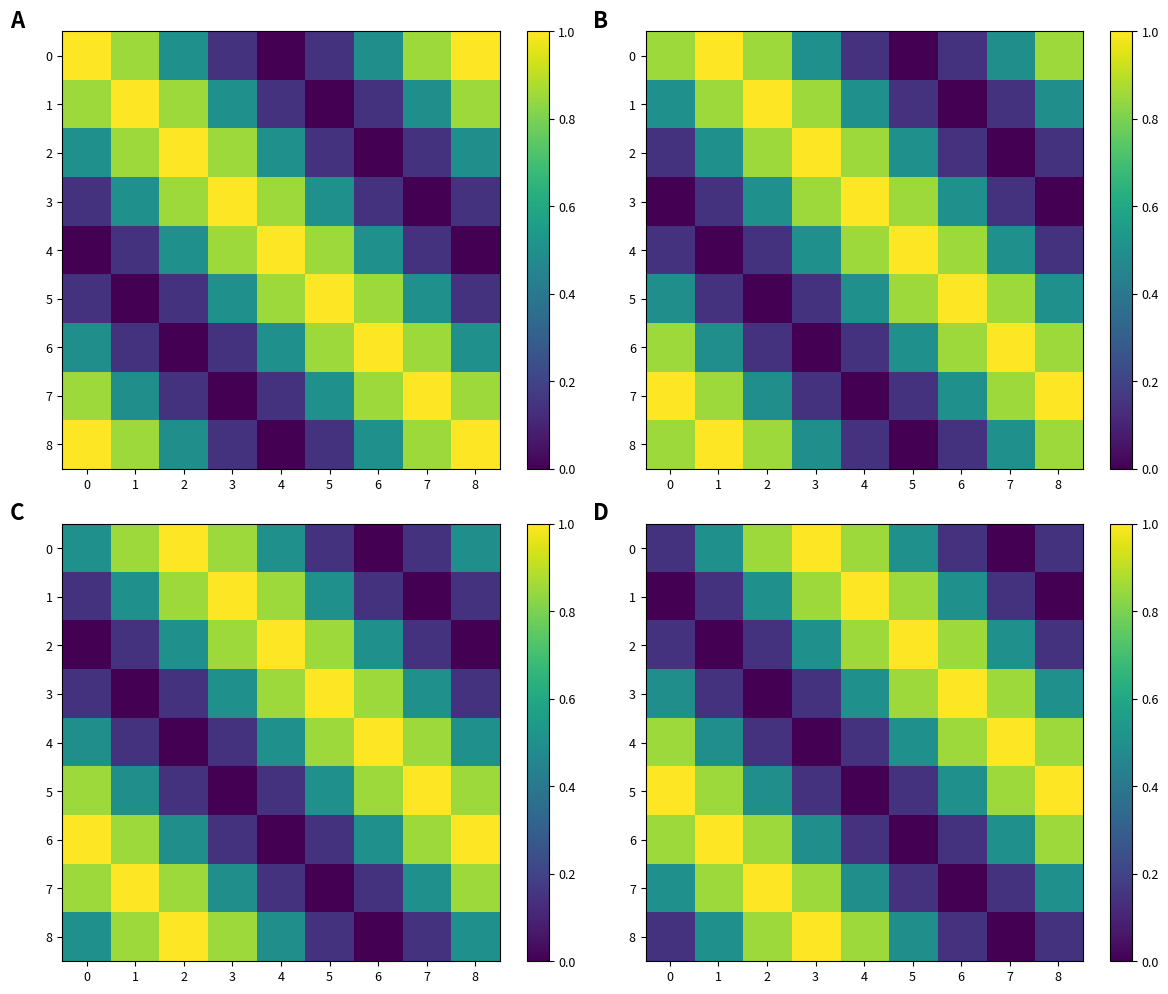

Between 0 and 6, which series saw the biggest shift?

6